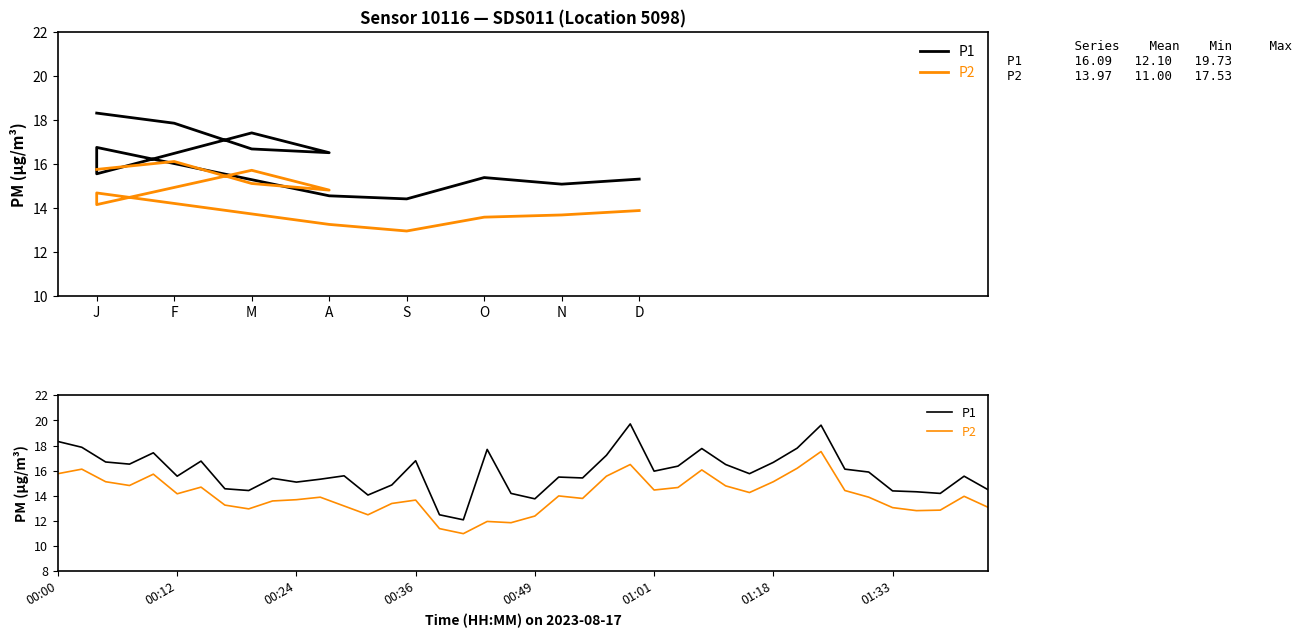

True or false: P1 and P2 intersect in this chart.

False